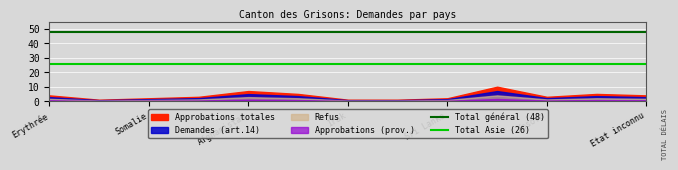

True or false: Total Asie (26) has a value of 47 at Somalie.

False